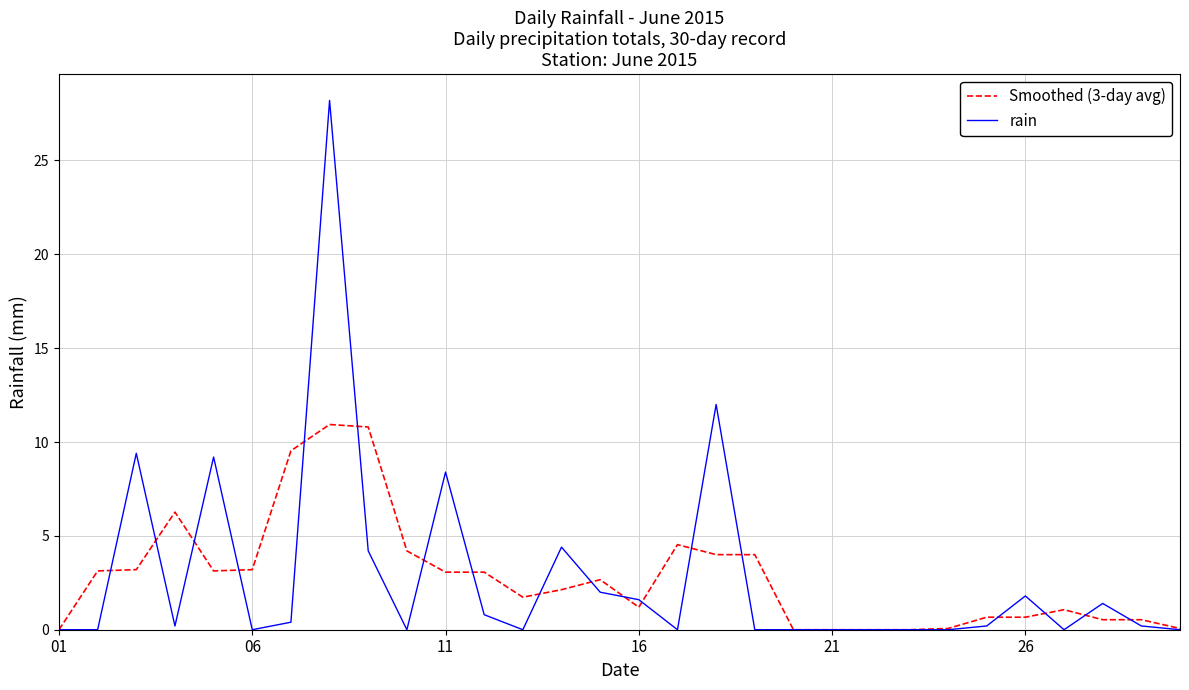

List the series in order of their peak value, lowest first.

Smoothed (3-day avg), rain